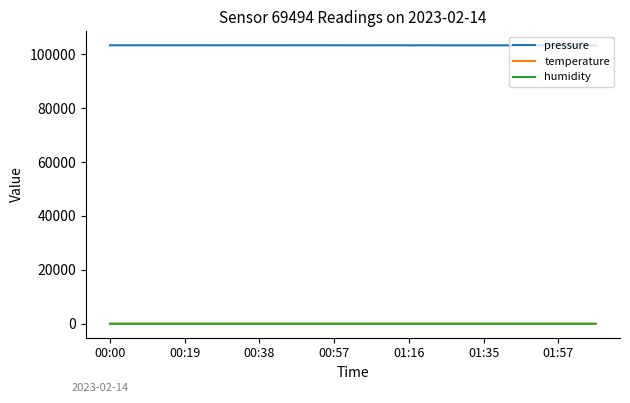

What is the greatest value displayed?

103296.2